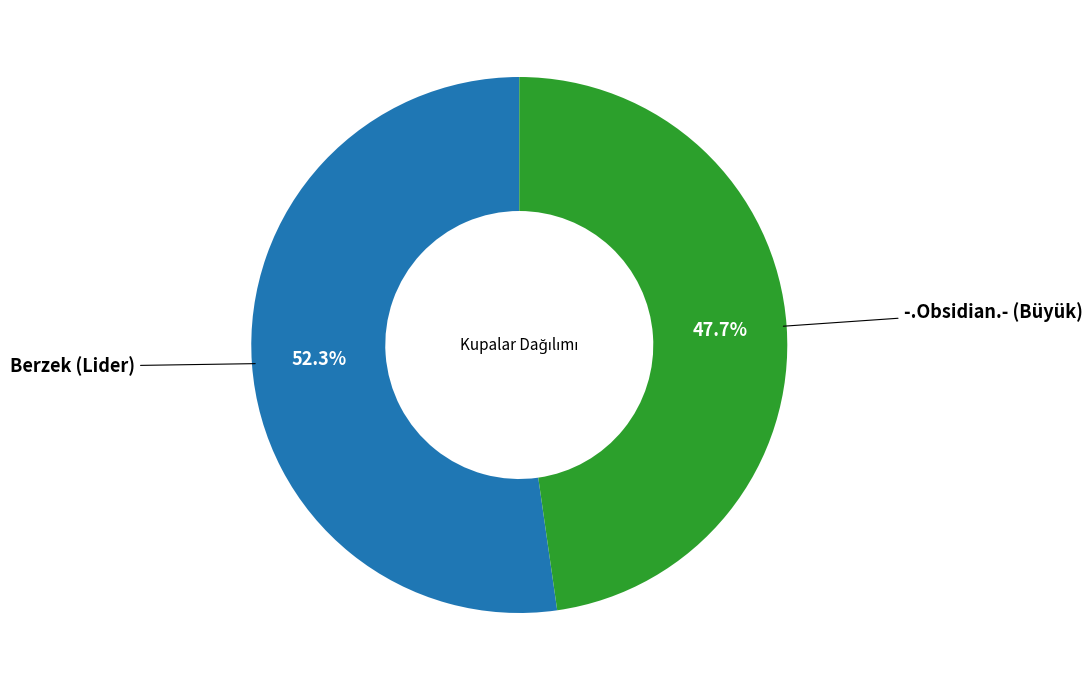

Is there a majority slice in this chart?

Yes